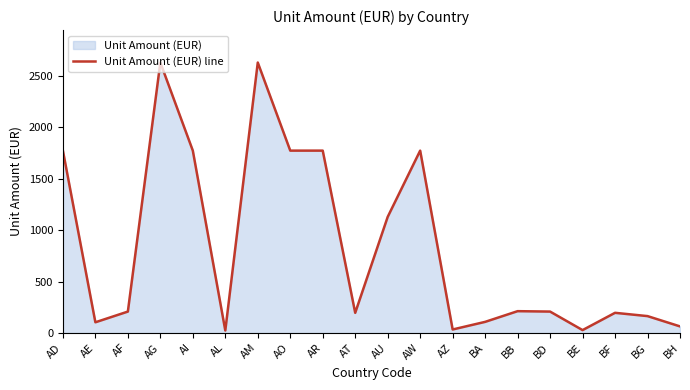

How many lines are shown in the chart?

1